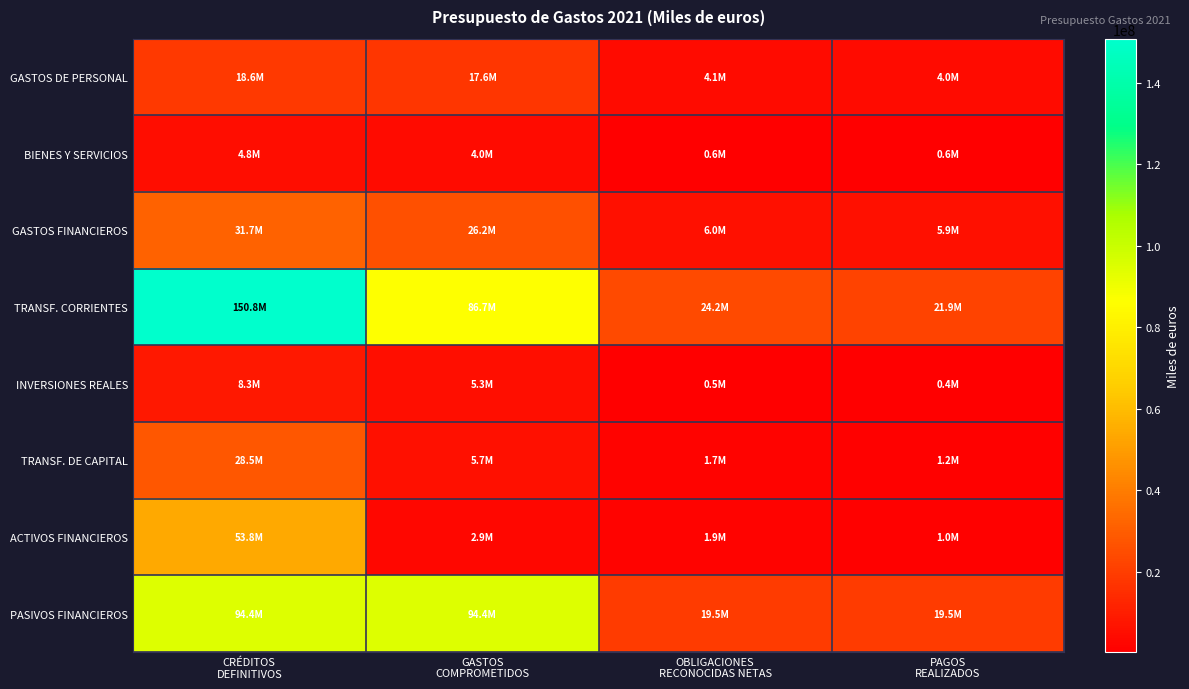

How many series are shown in this chart?

8